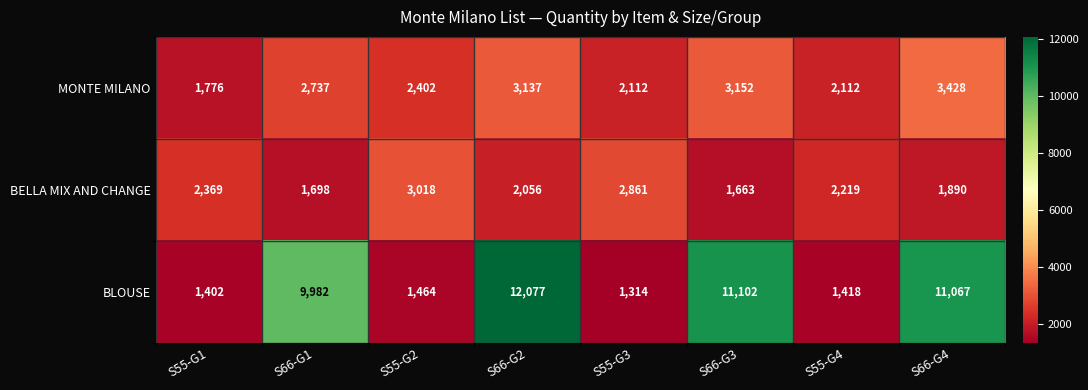

Which series has the largest total across all categories?

BLOUSE